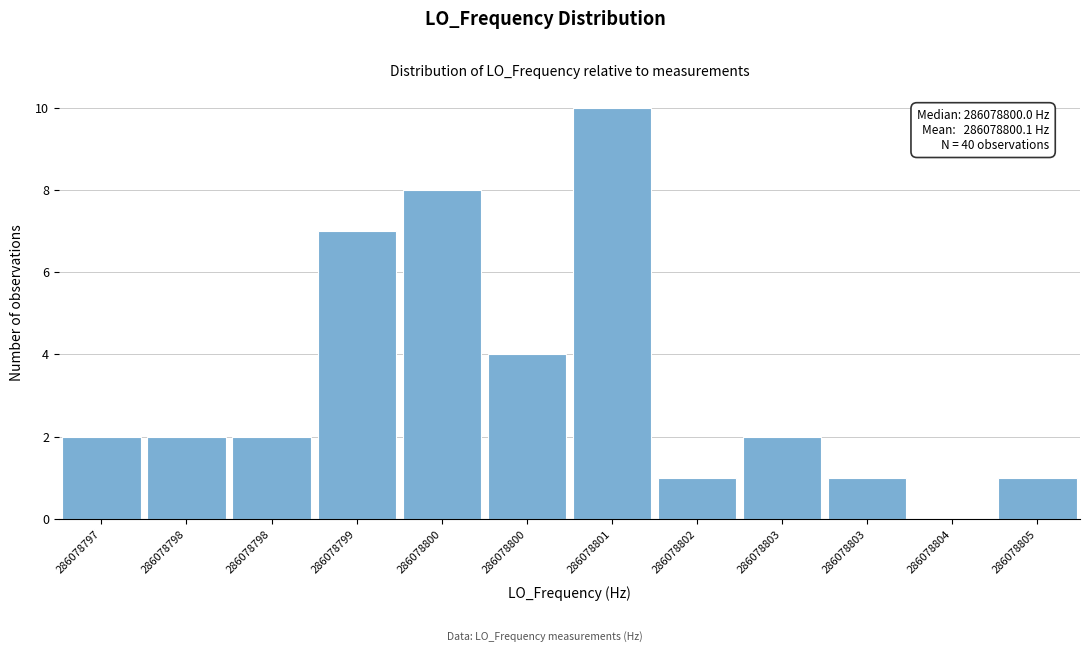

How many categories are shown in the chart?

12